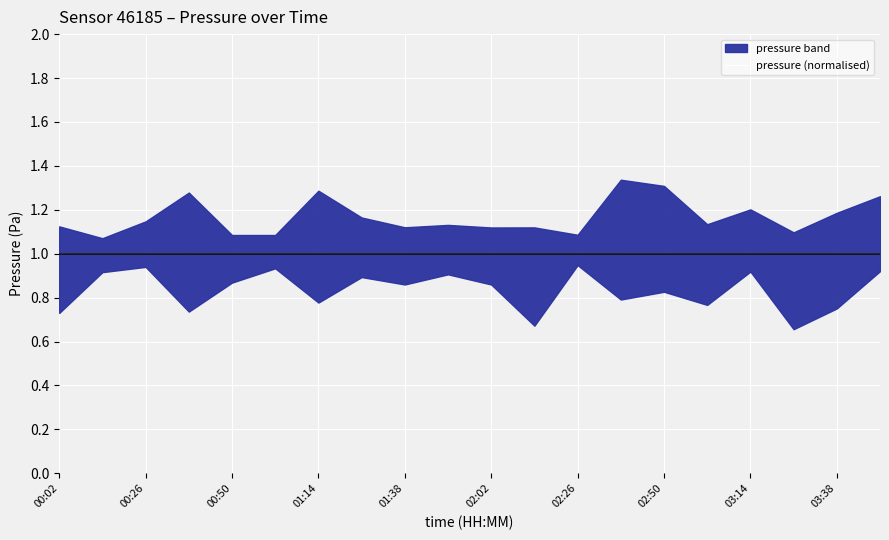

What is the average value?

1.0